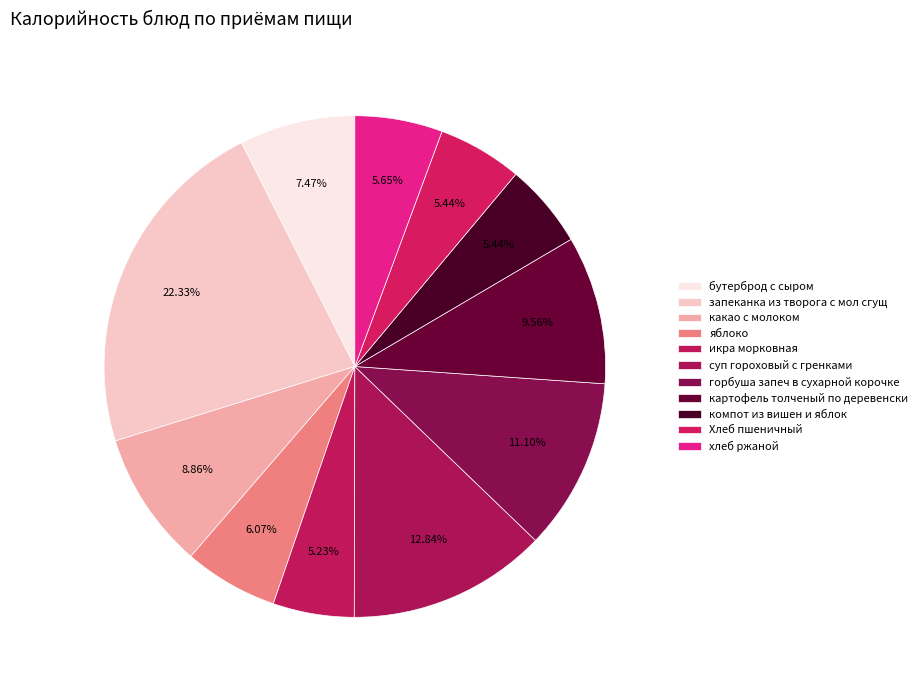

How many segments does this pie chart have?

11